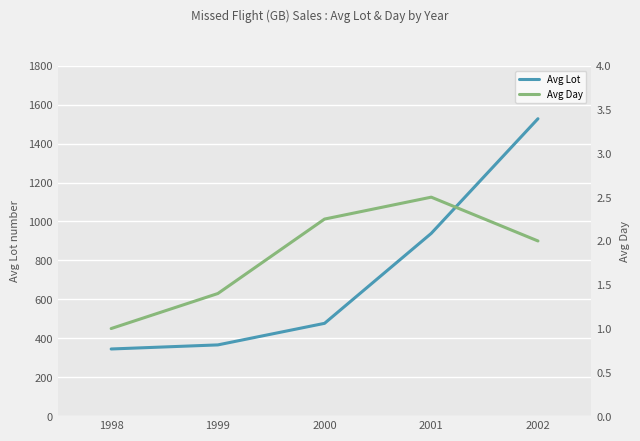

Which category has the highest value in the Avg Lot series?

2002